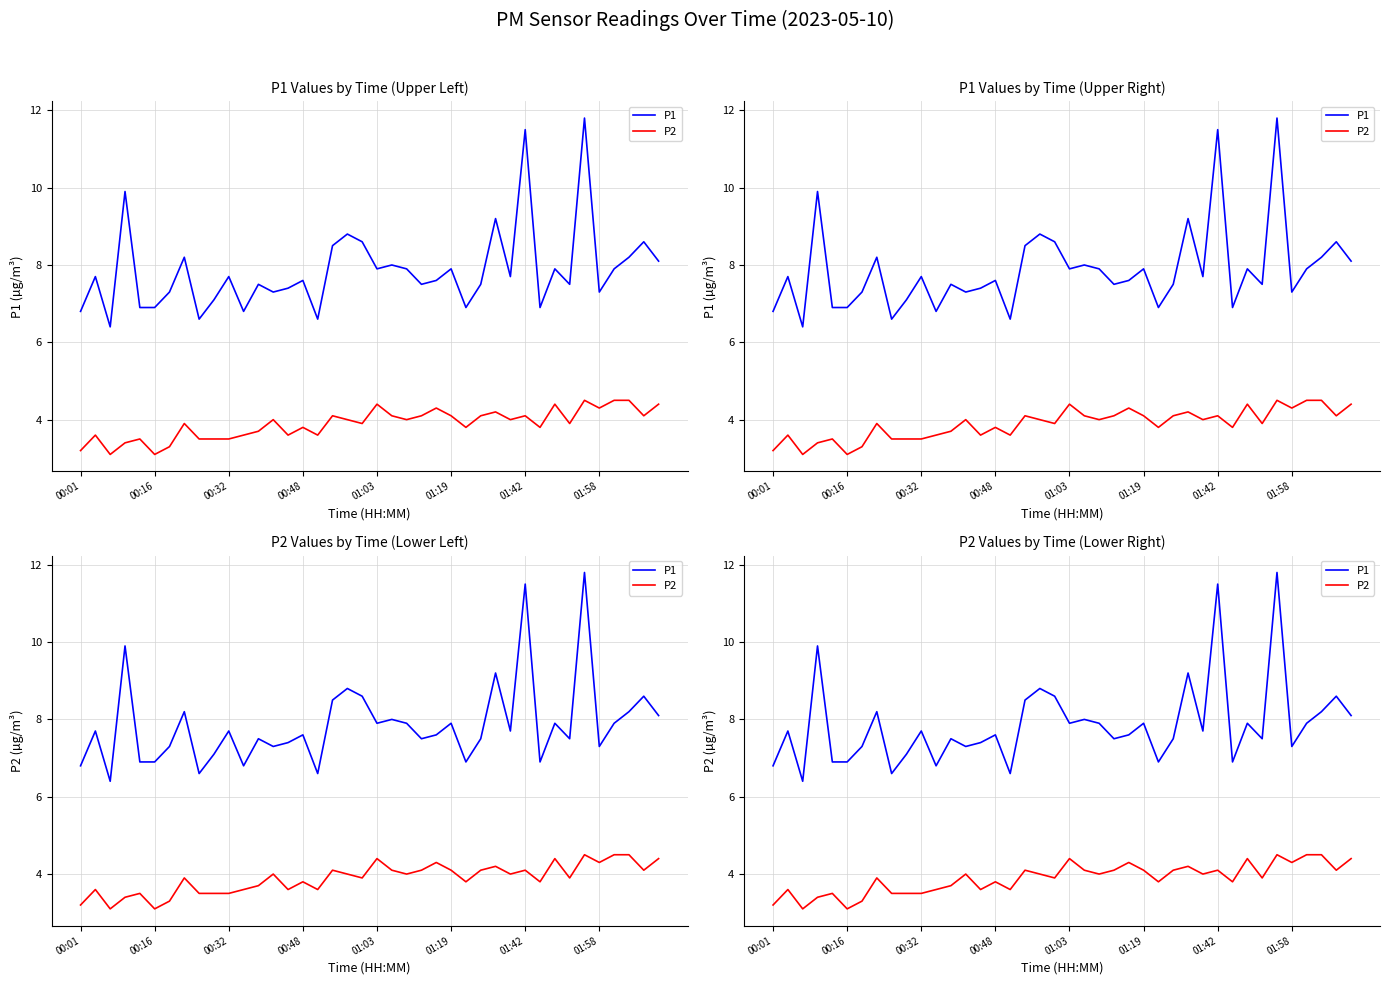

Which series has the largest total across all categories?

P1